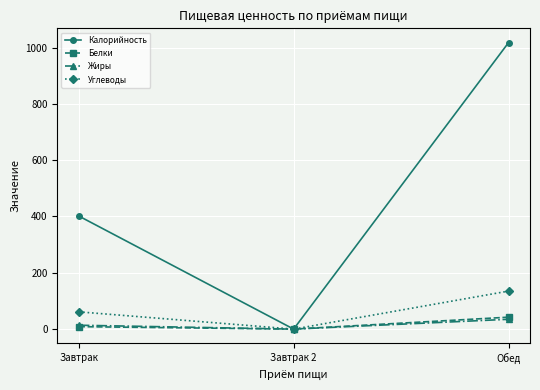

Which category has the highest value across all series?

Обед